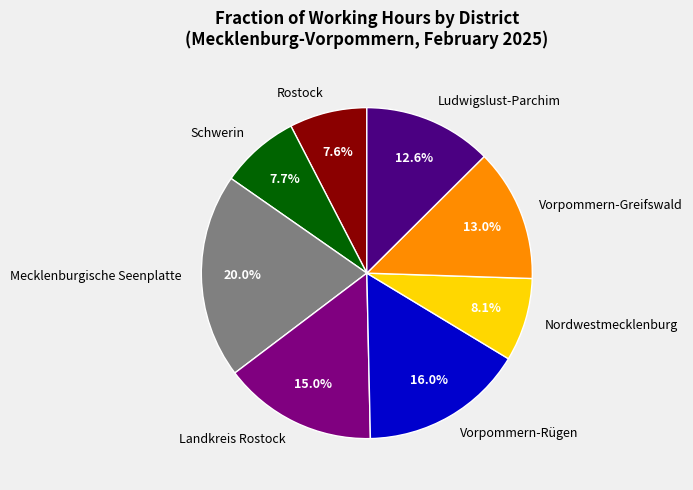

What percentage is the Schwerin slice, to the nearest percent?

8%